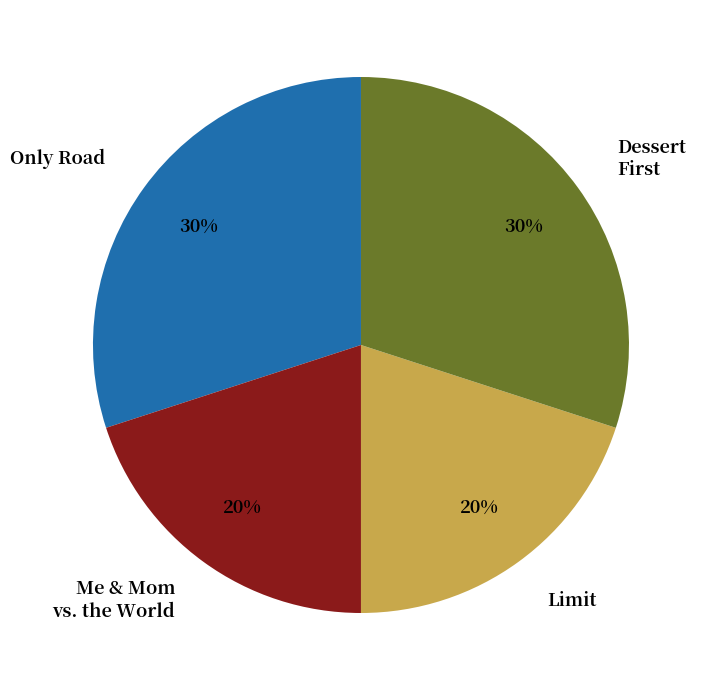

Is there a majority slice in this chart?

No